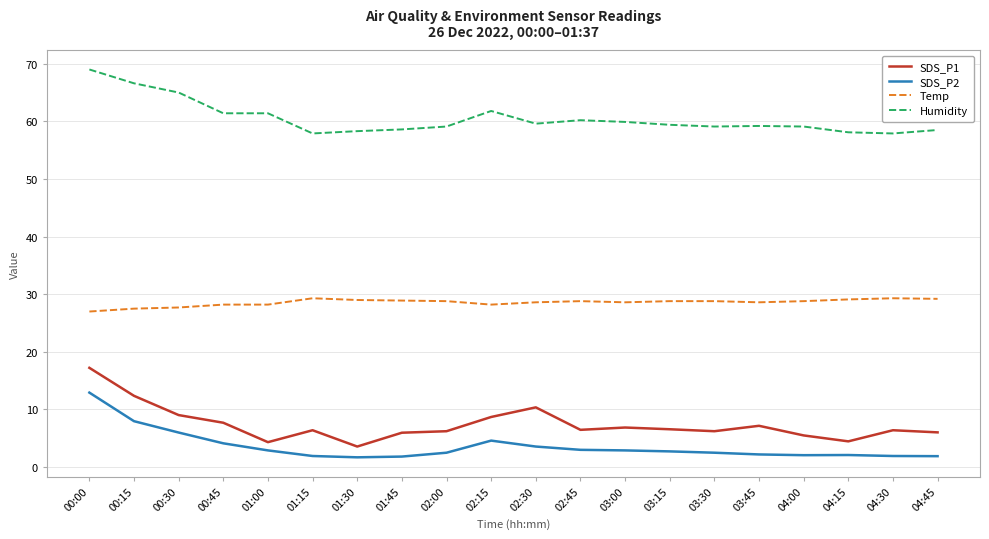

Which category has the highest value in the Humidity series?

00:00